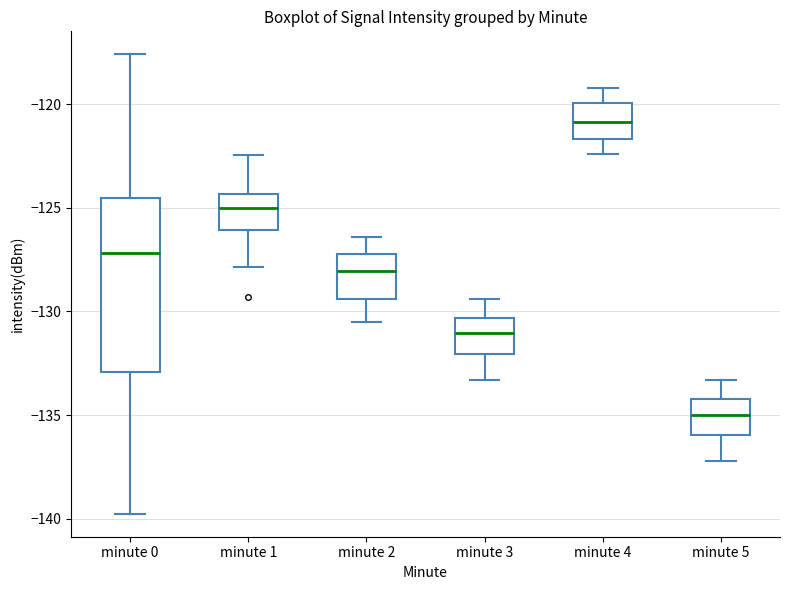

Which box has the lowest median line?

minute 5